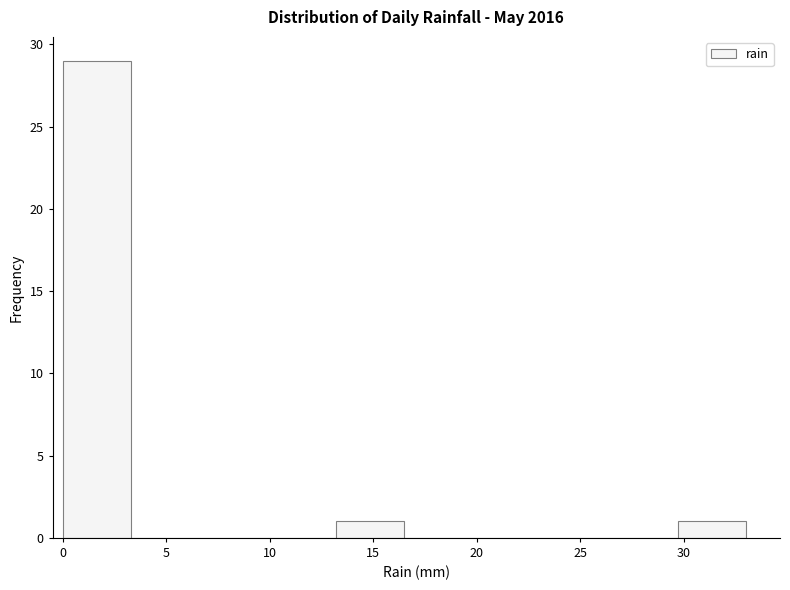

How tall is the bar that spans 13.2 to 16.5 on the x-axis? Neither the bar edges nor the heights are printed on the chart, so give them approximately, as read against the axes.

1